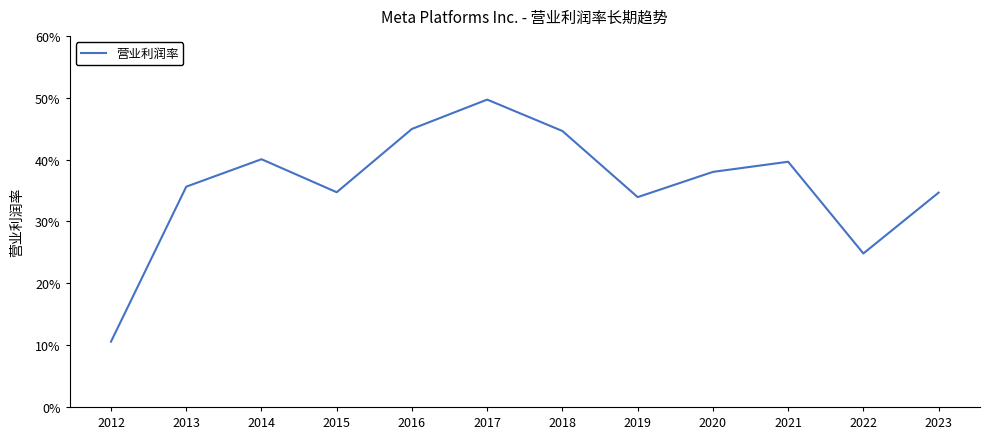

The chart shows a value of 0.3 at 2015. True or false?

True